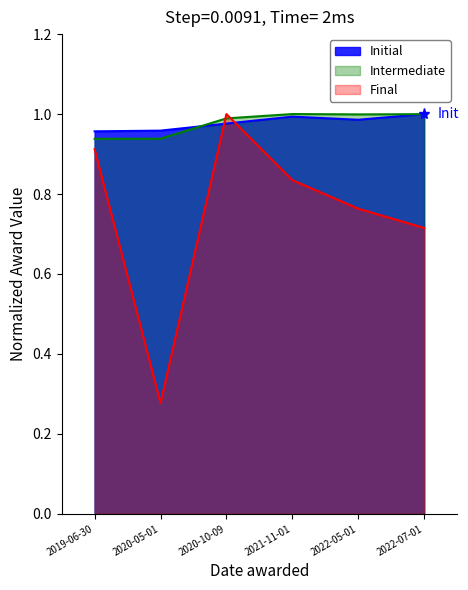

Which category has the lowest value across all series?

2020-05-01